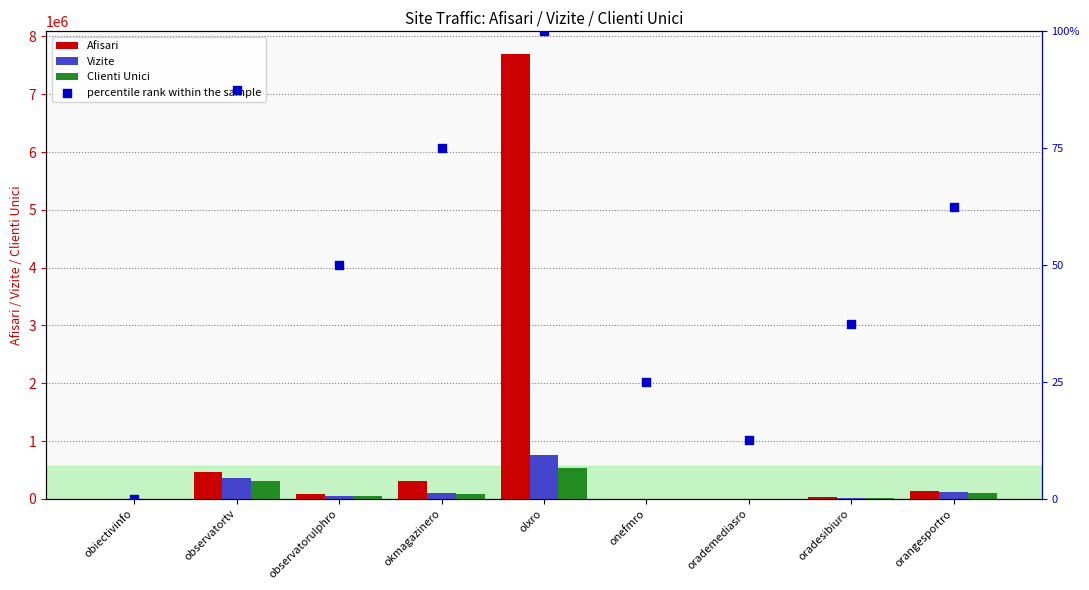

At which category is the sum across all series the highest?

olxro